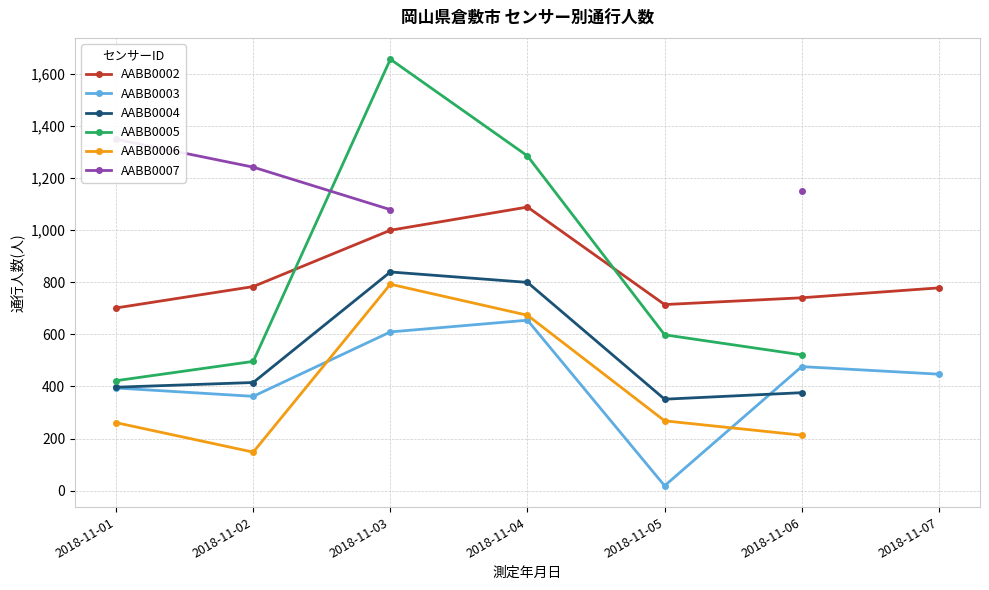

Where does the AABB0003 series first go above 447?

2018-11-03